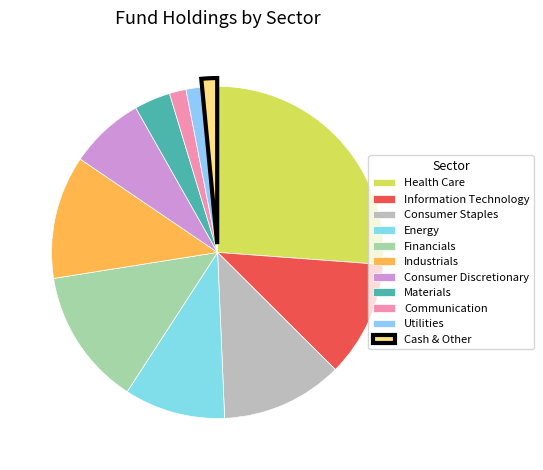

Which category has the biggest portion of the pie?

Health Care